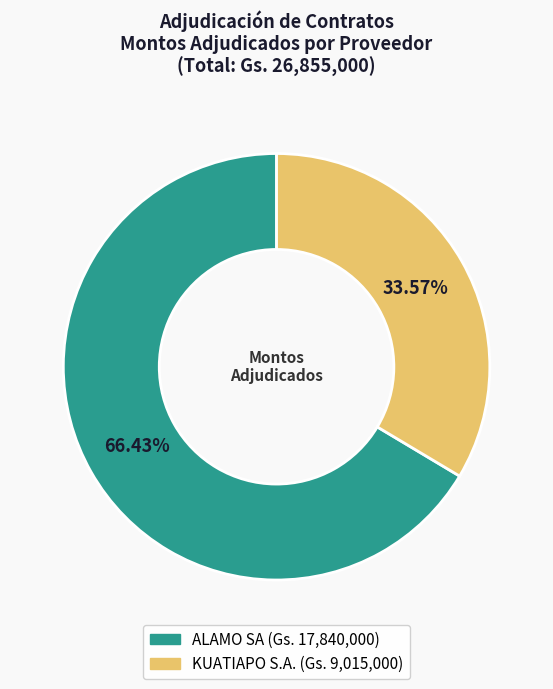

What percentage is the KUATIAPO S.A. slice, to the nearest percent?

34%